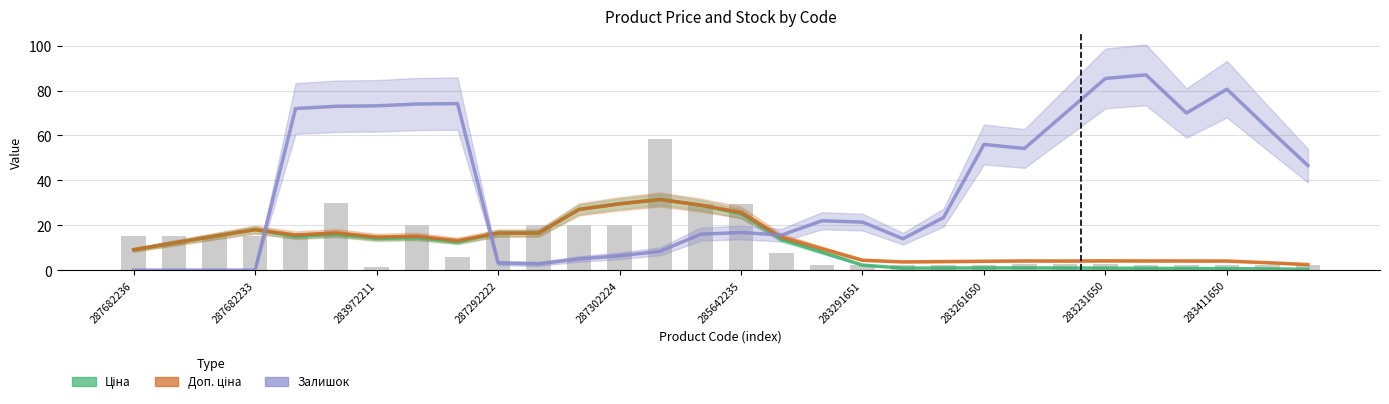

What is the average value of the Доп. ціна series?

12.5